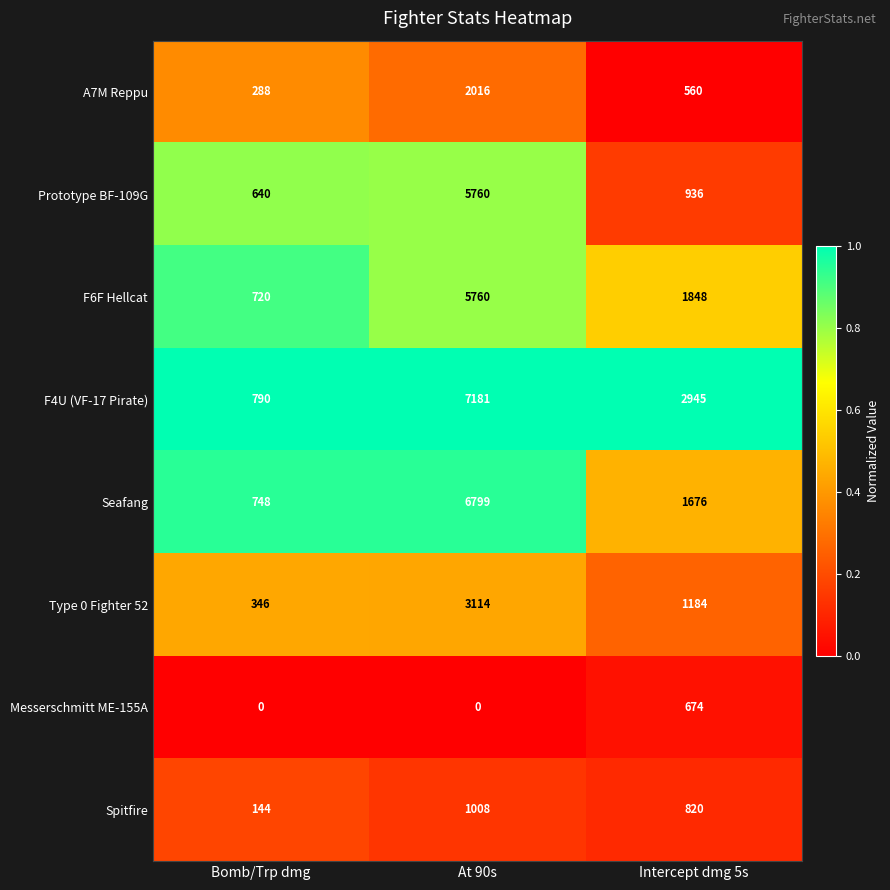

At which label does Type 0 Fighter 52 first exceed 1184?

At 90s